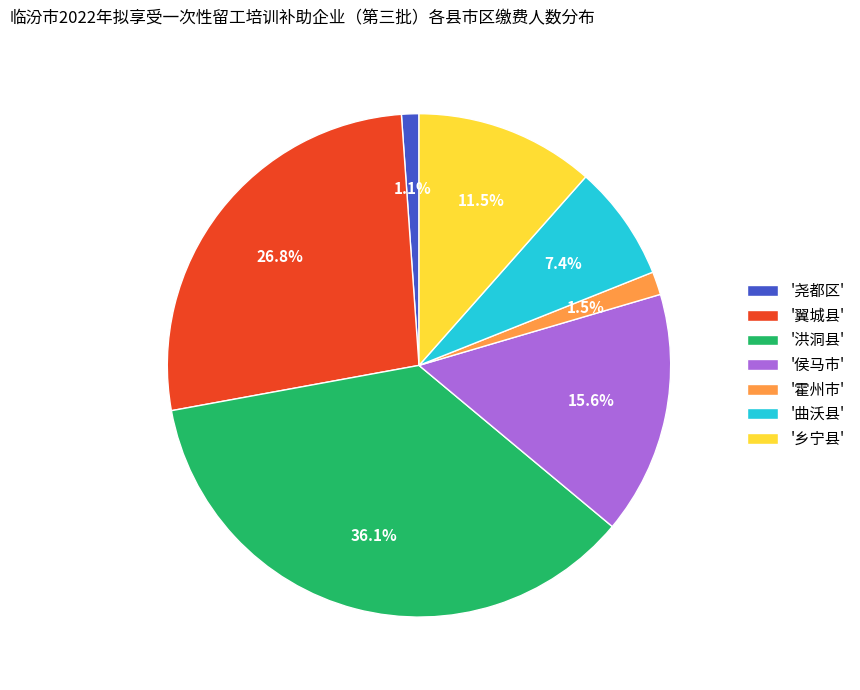

How many segments does this pie chart have?

7